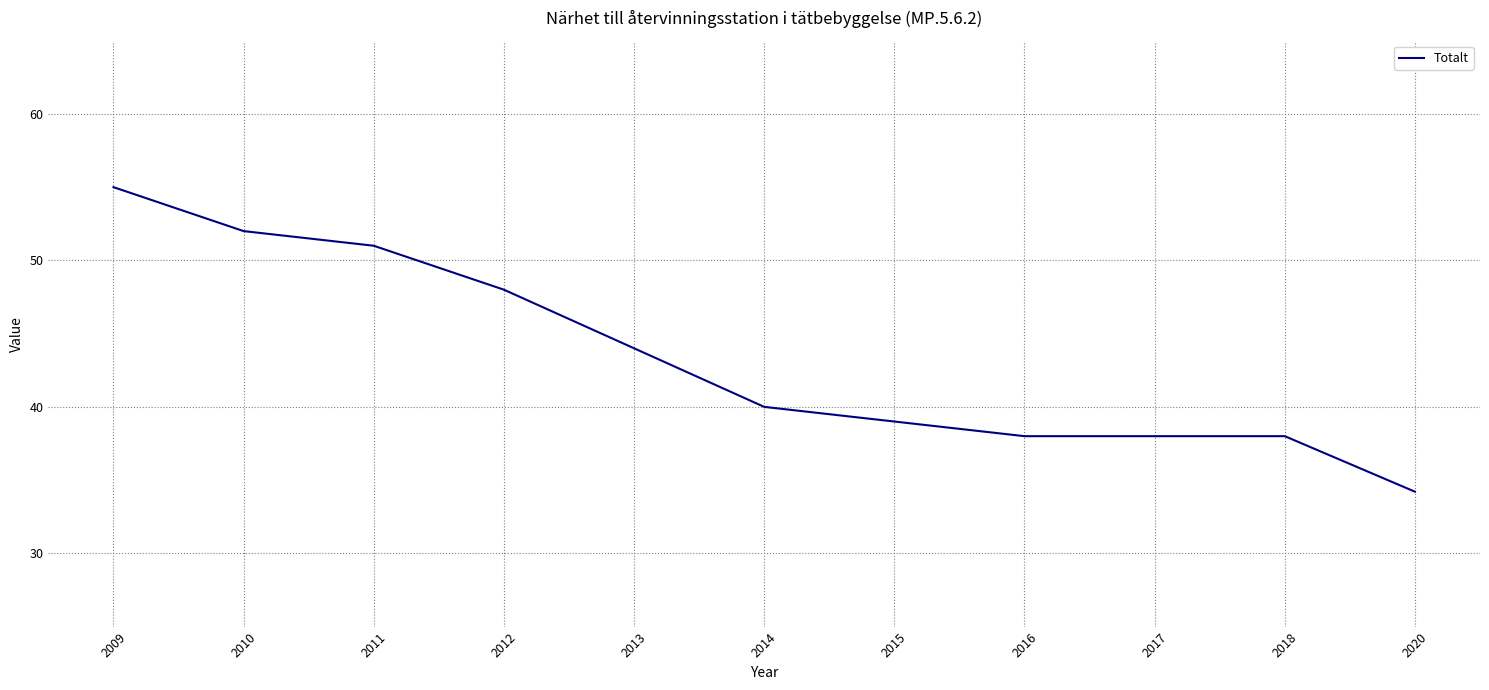

The chart shows a value of 79.6 at 2012. True or false?

False